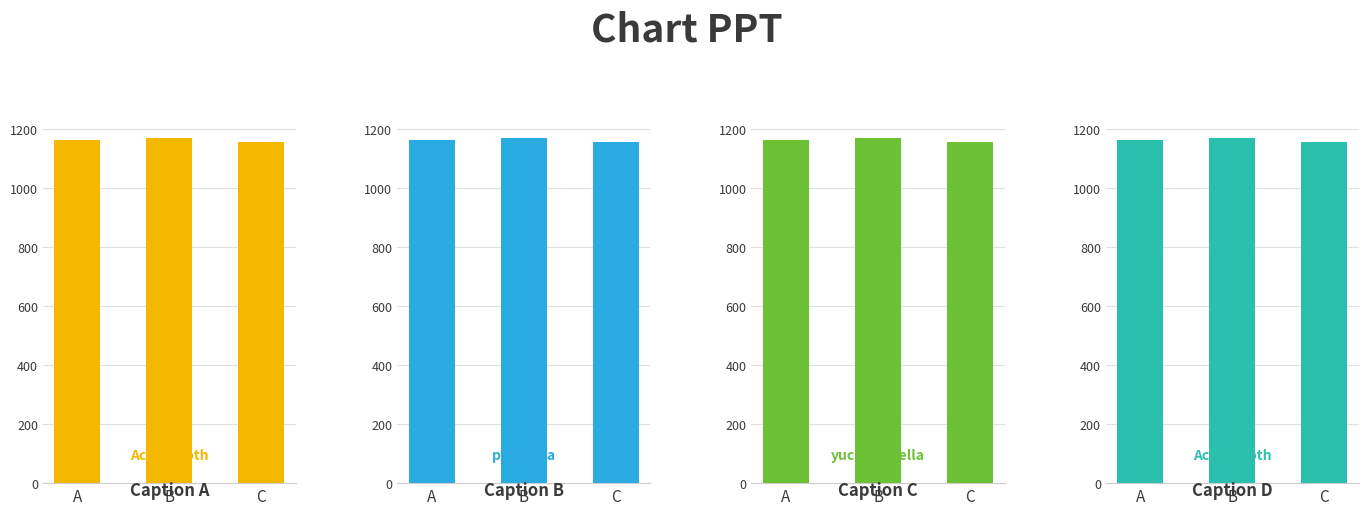

The value at B is 1566. True or false?

False